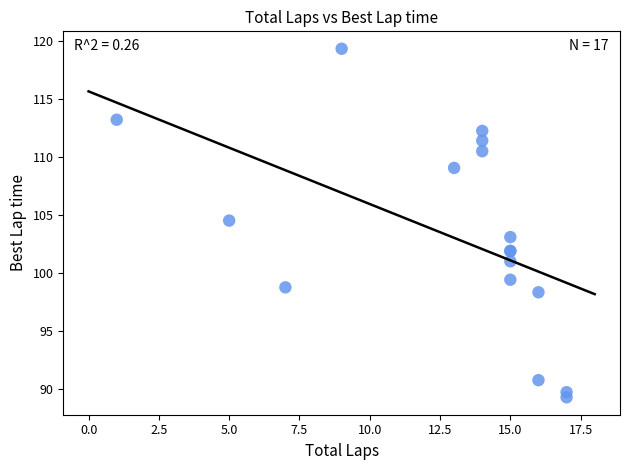

What Y value in the scatter plot is closest to 104?

104.5